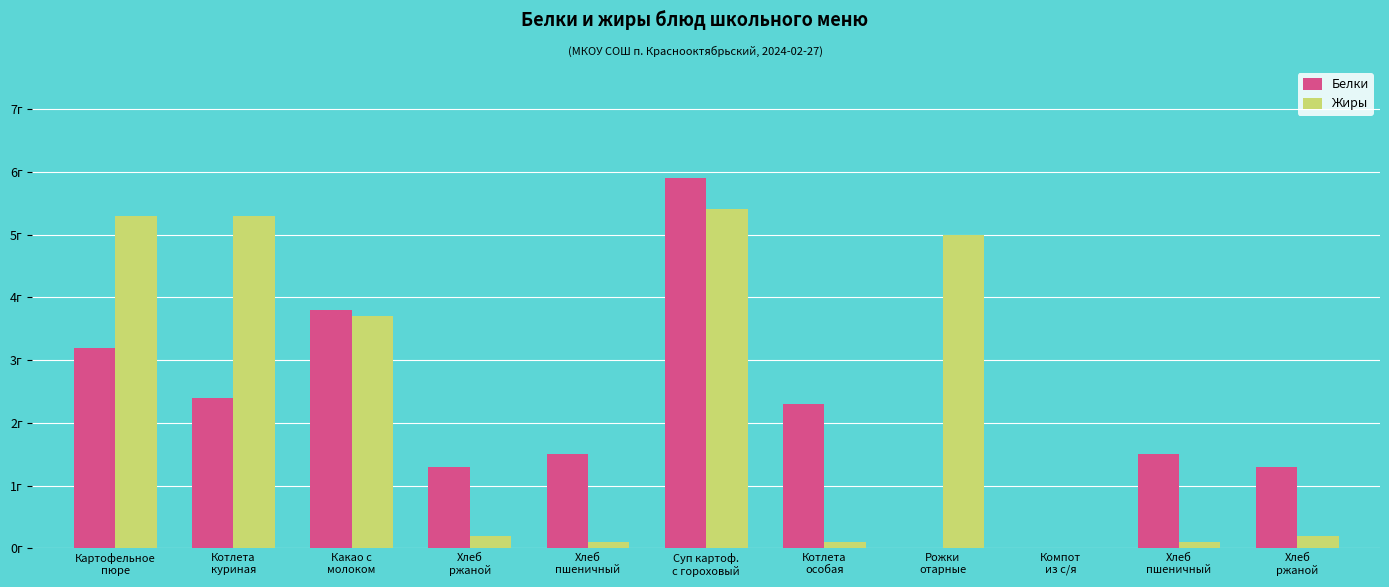

Which series has the largest total across all categories?

Жиры